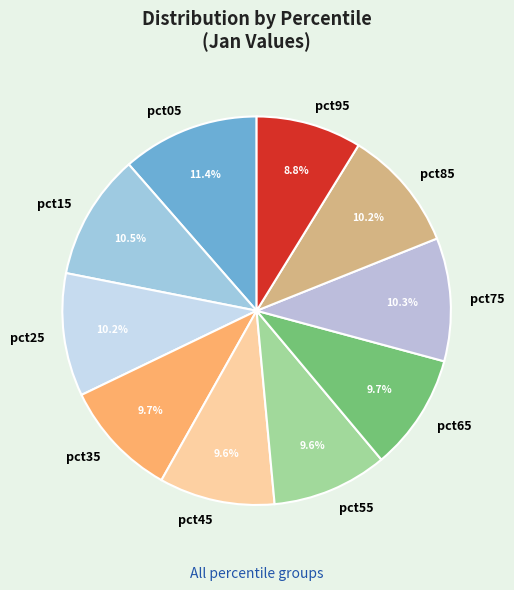

Between pct65 and pct75, which is larger?

pct75